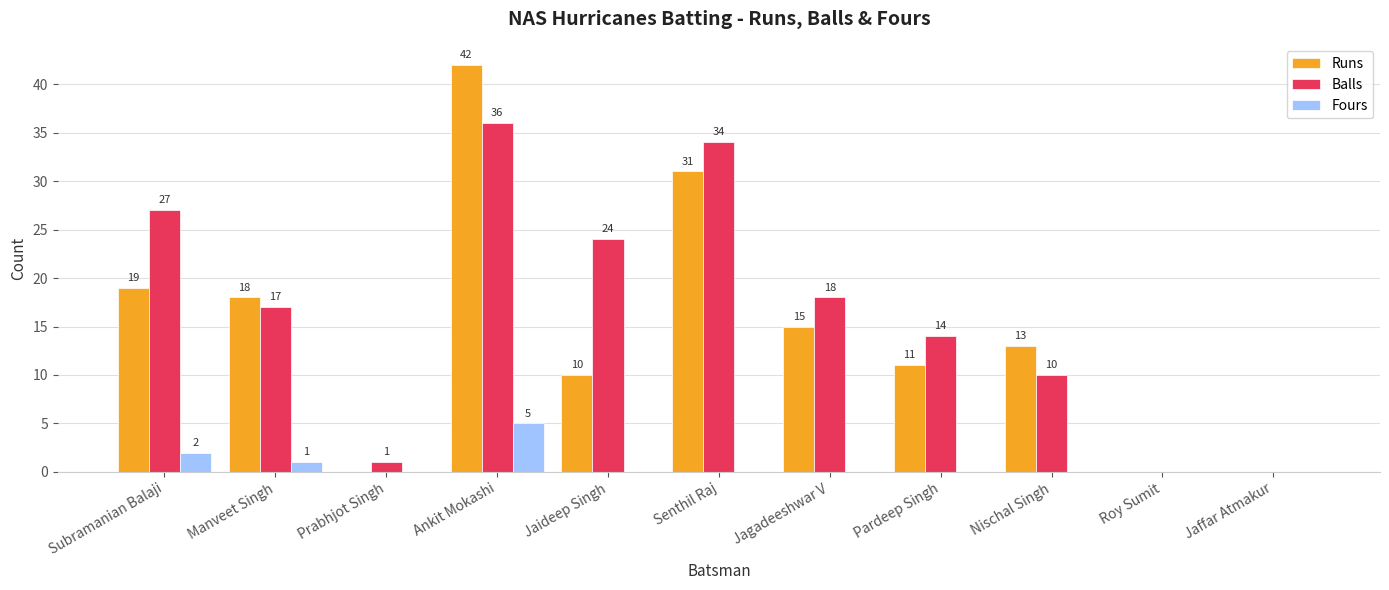

Which series has the widest spread of values?

Runs